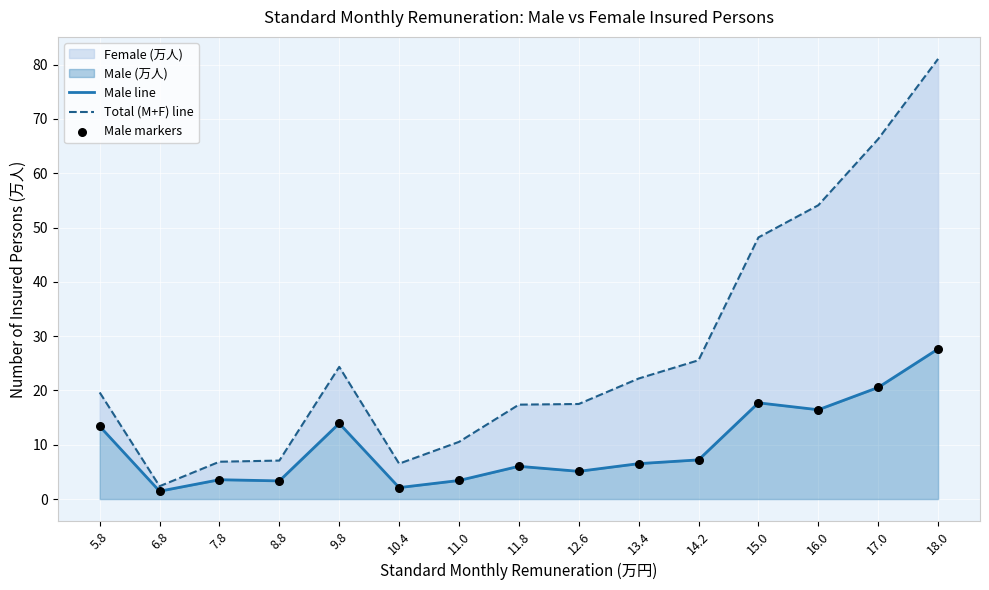

At which category is the sum across all series the highest?

18.0